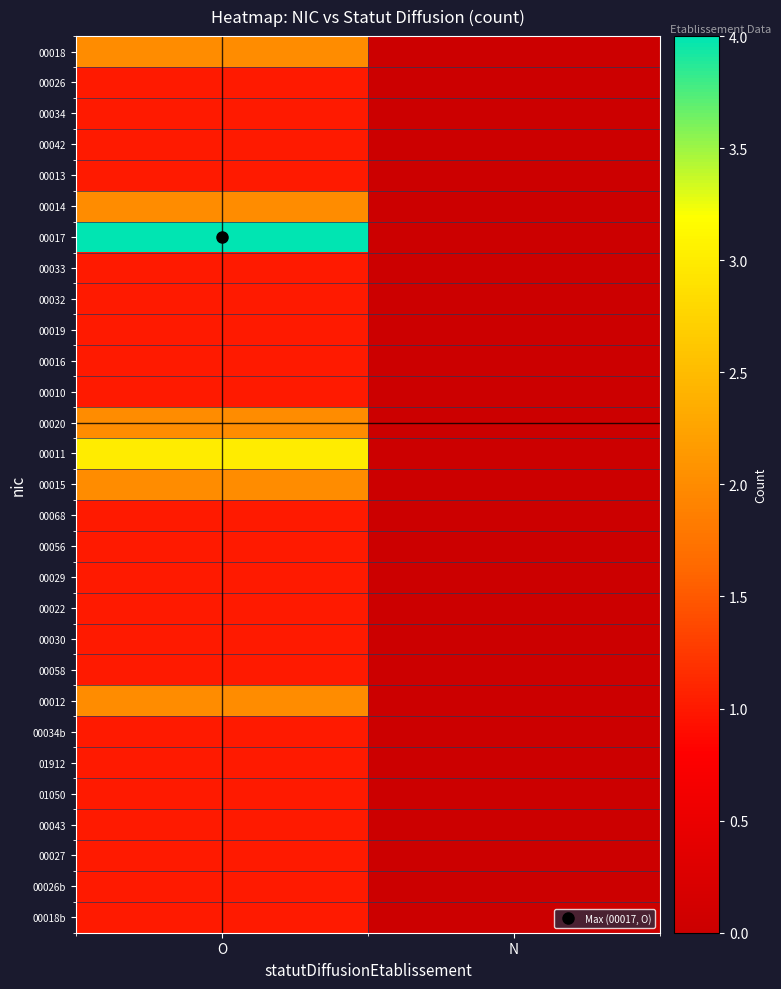

At which category does the chart reach its minimum across all series?

N